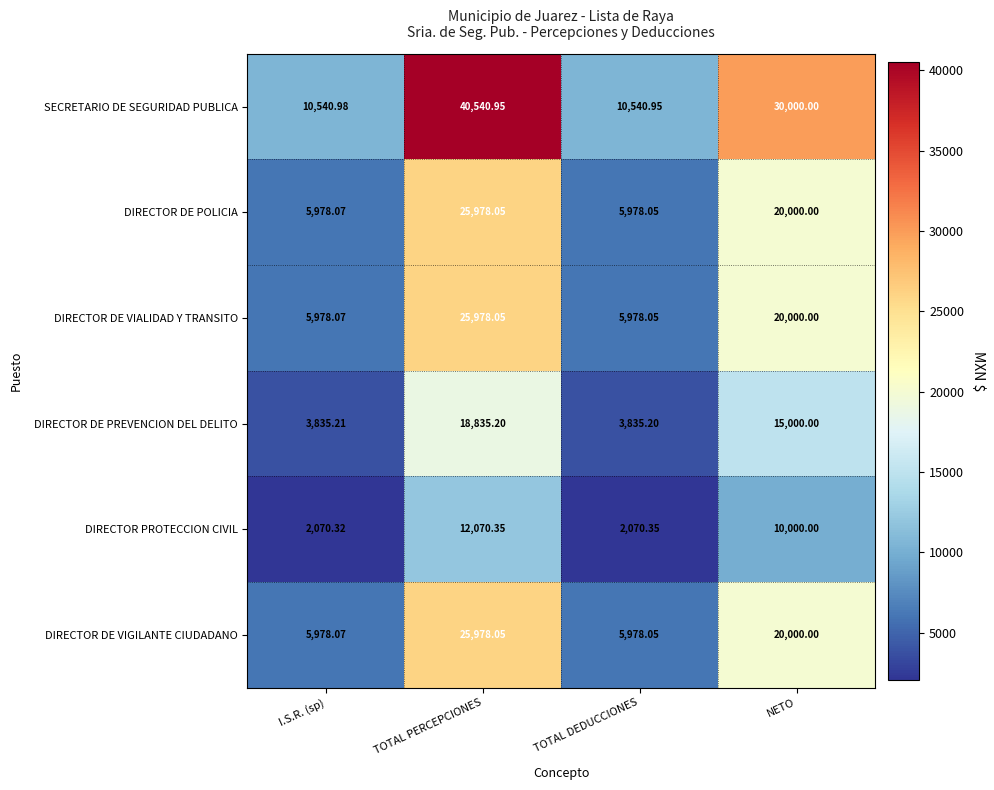

At which label does DIRECTOR DE PREVENCION DEL DELITO first exceed 15000?

TOTAL PERCEPCIONES